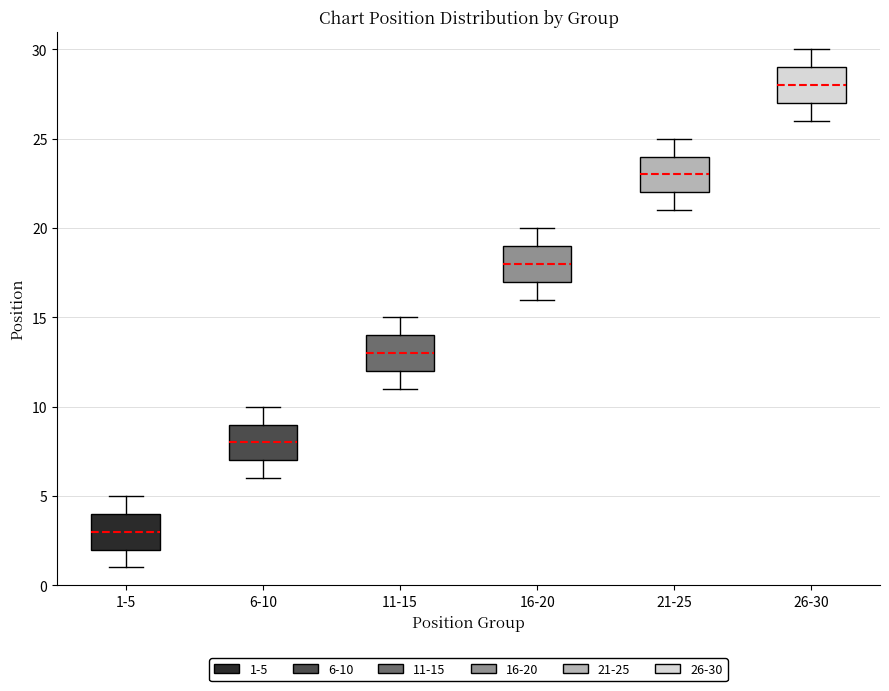

Reading left to right, read every box against the y-axis: the position of its median line, the range the box covers, and the ends of its whiskers. The values are not printed on the chart, so give them approximately, as read against the axis.

1-5: median 3, box 2 to 4, whiskers 1 to 5
6-10: median 8, box 7 to 9, whiskers 6 to 10
11-15: median 13, box 12 to 14, whiskers 11 to 15
16-20: median 18, box 17 to 19, whiskers 16 to 20
21-25: median 23, box 22 to 24, whiskers 21 to 25
26-30: median 28, box 27 to 29, whiskers 26 to 30